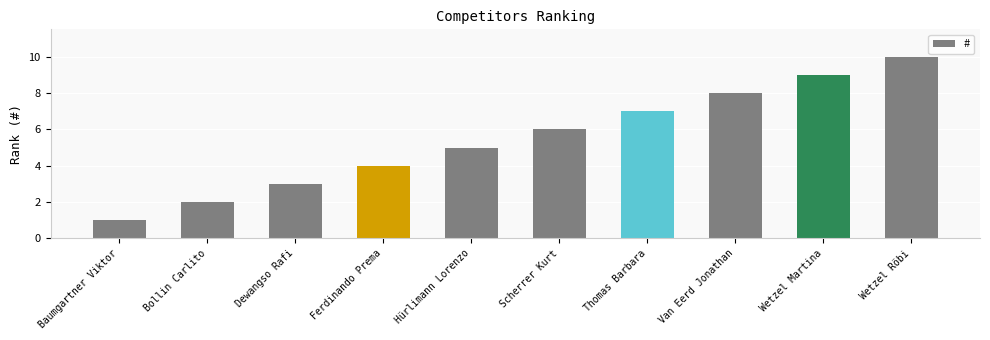

The chart shows a value of 8 at Van Eerd Jonathan. True or false?

True